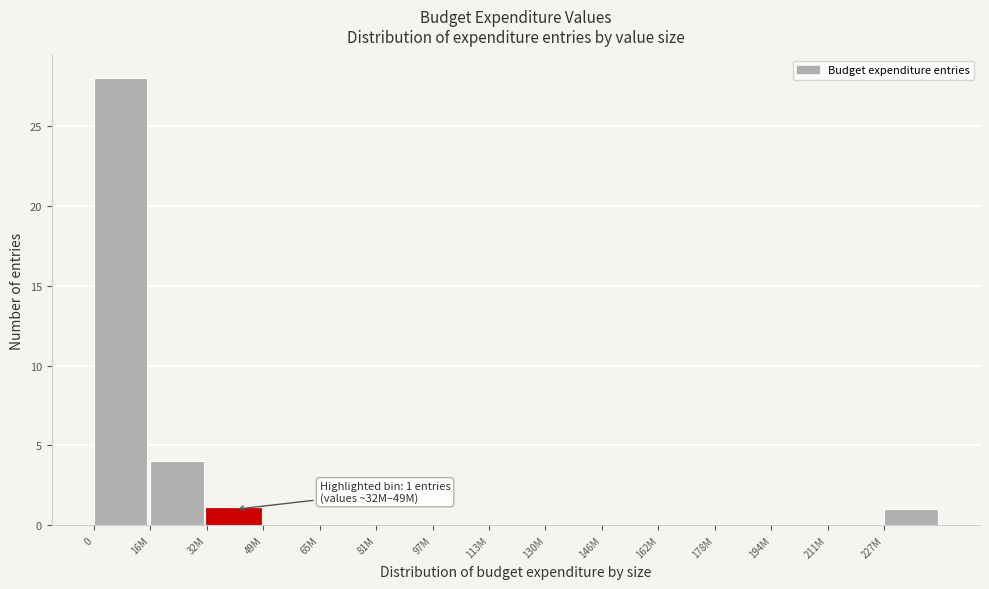

Reading left to right, extract all data points from this chart.

0=28	16M=4	32M=1	49M=0	65M=0	81M=0	97M=0	113M=0	130M=0	146M=0	162M=0	178M=0	194M=0	211M=0	227M=1